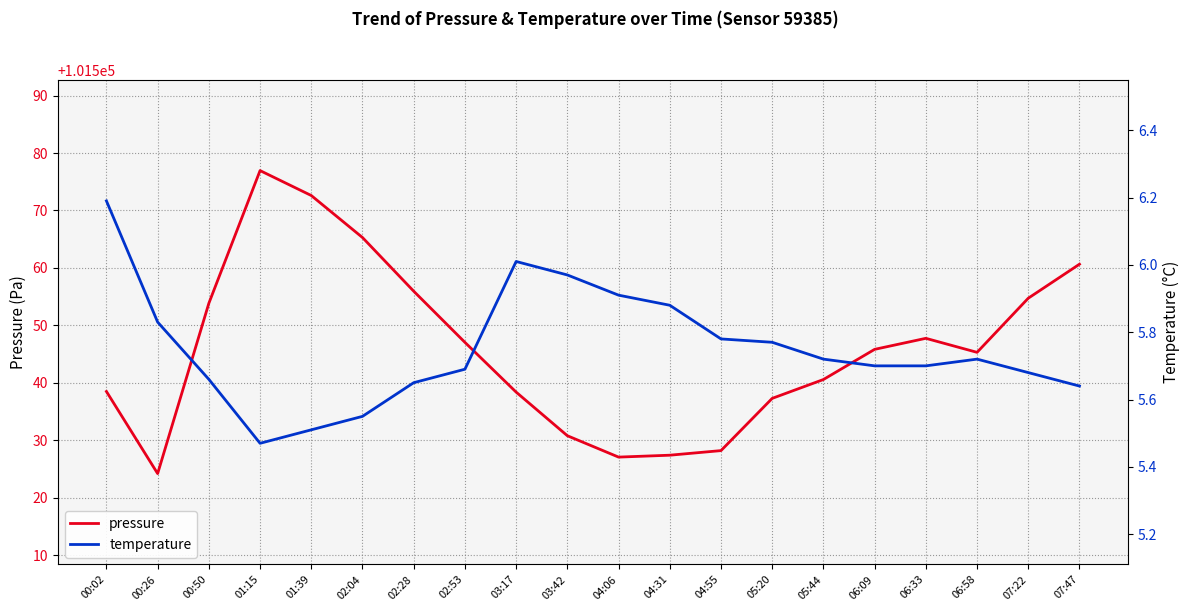

What position from the left is 05:44?

15